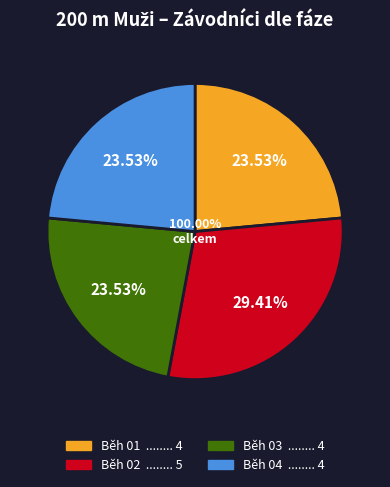

What is the ratio of the value at Běh 01 to the value at Běh 02?

0.8